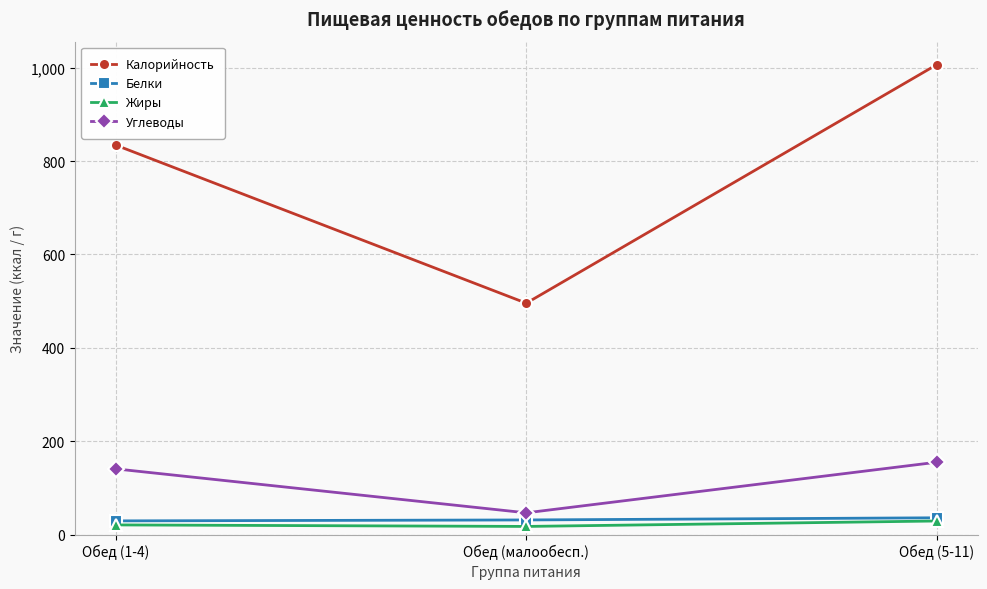

What is the label of the 2nd point from the left?

Обед (малообесп.)